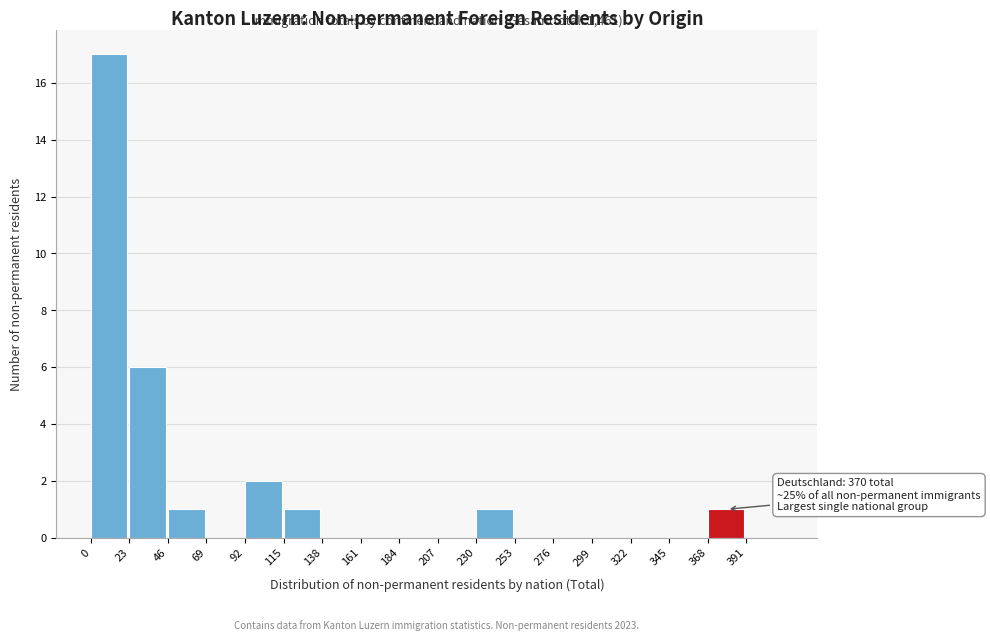

Over which range of the x-axis is the bar tallest?

0 to 23